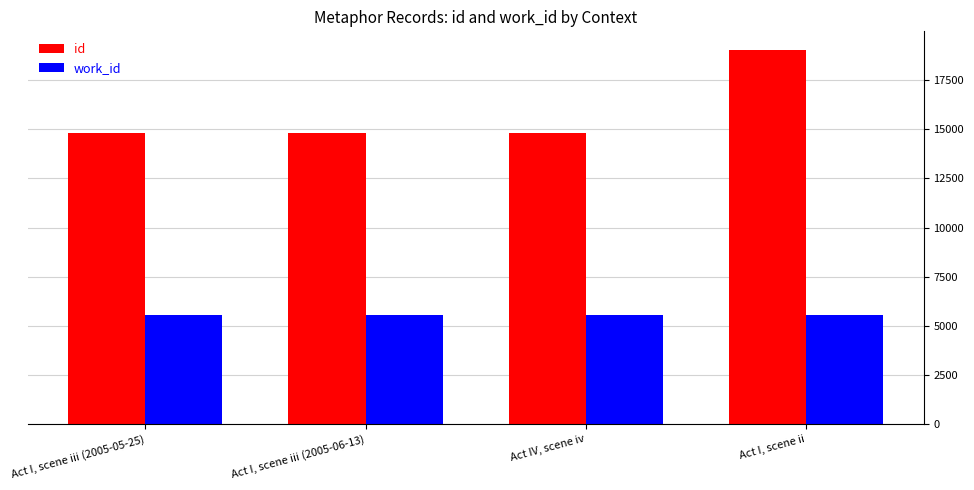

Which series has the largest range (max minus min)?

id